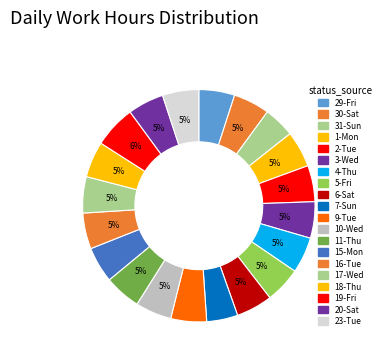

What is the largest slice in the pie chart?

19-Fri